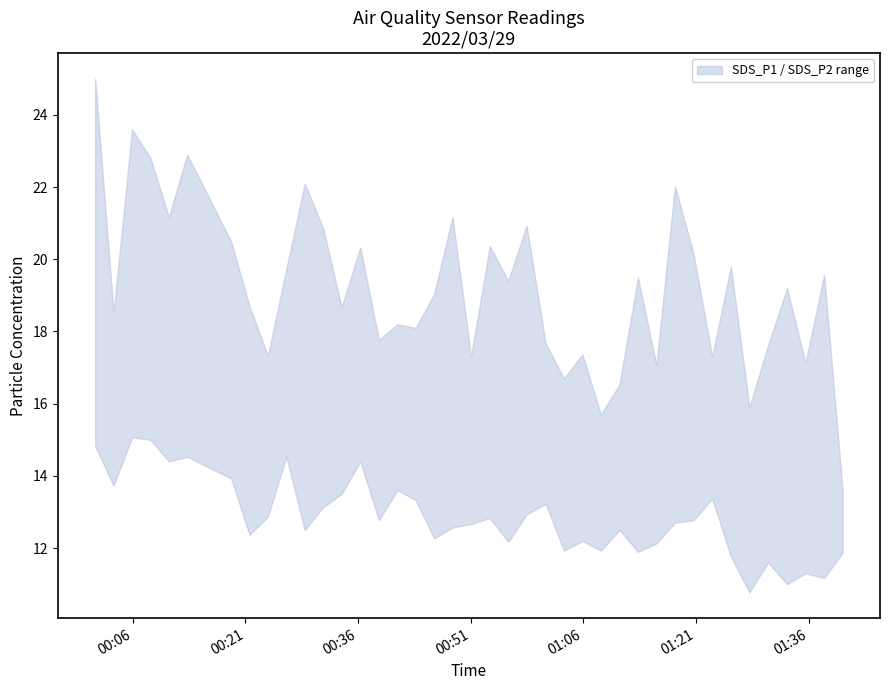

Which has a higher value, 12 or 27?

12